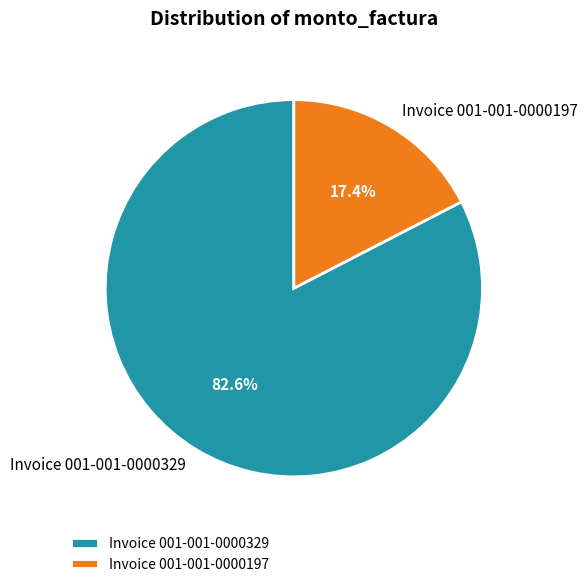

How many segments does this pie chart have?

2